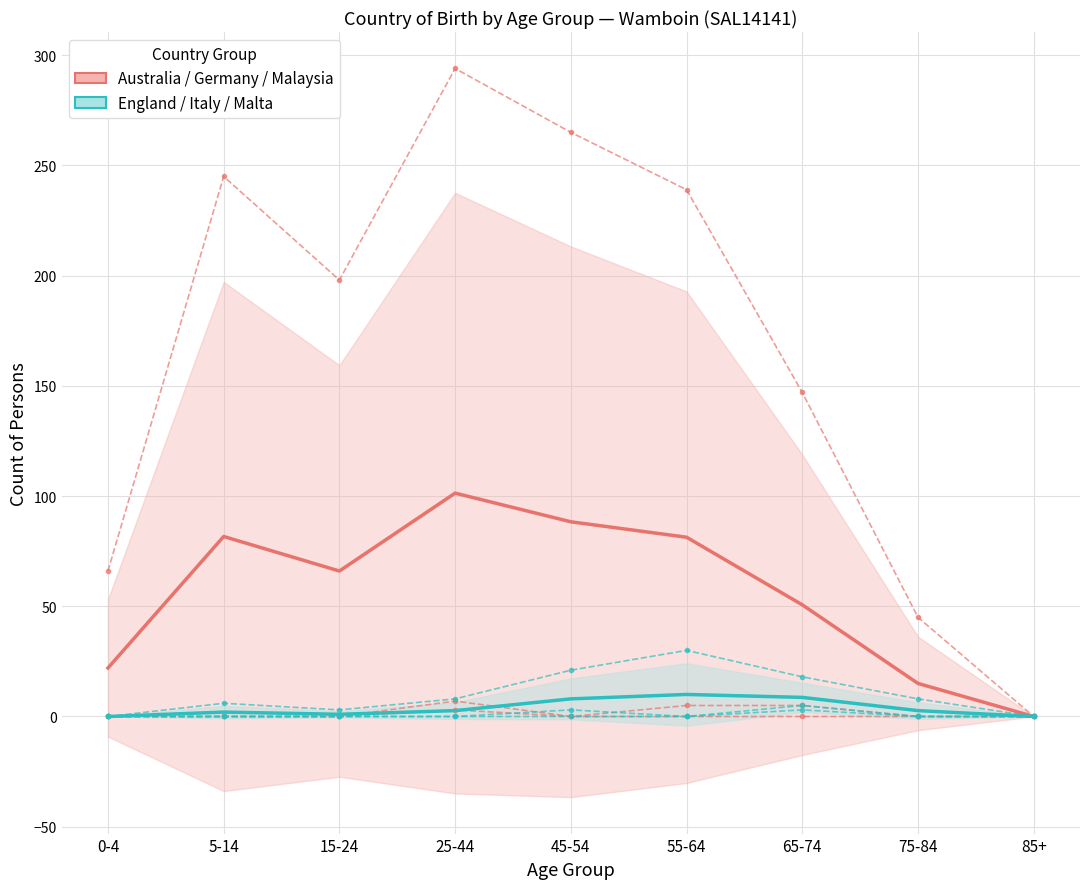

What is the sum of all Australia-group (mean) values?

506.3